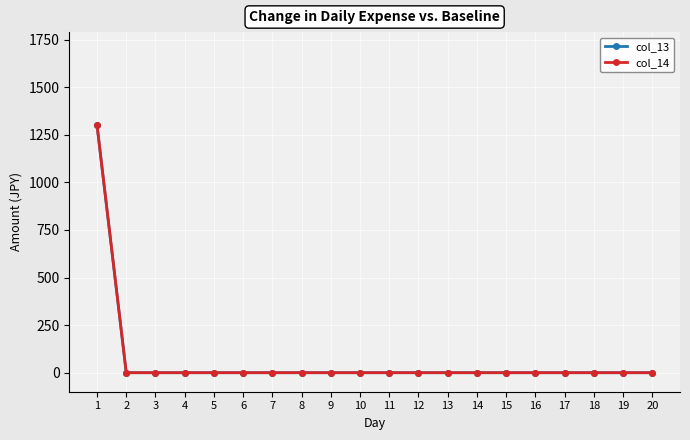

What is the sum of all col_13 values?

1300